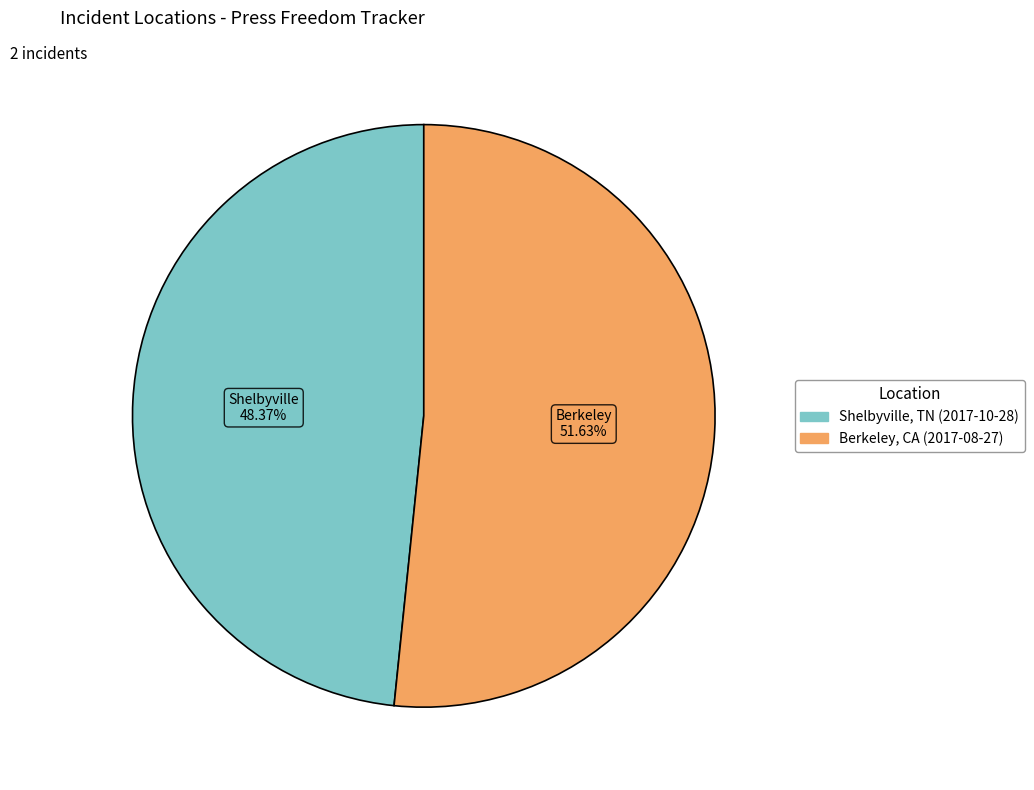

Rank the categories by value from lowest to highest.

Shelbyville, TN (2017-10-28), Berkeley, CA (2017-08-27)